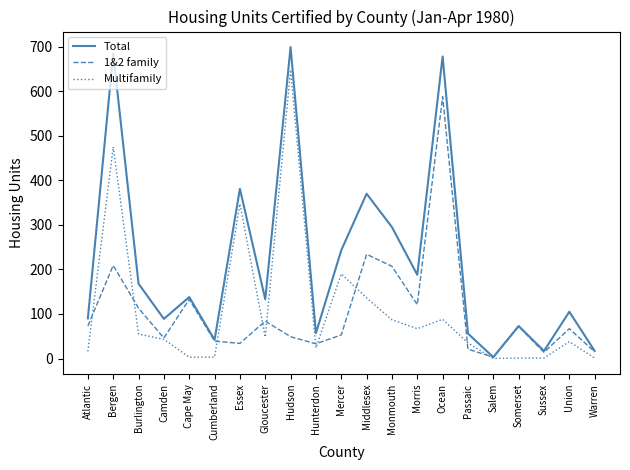

Which series ends up on top after the final intersection of 1&2 family and Multifamily?

1&2 family